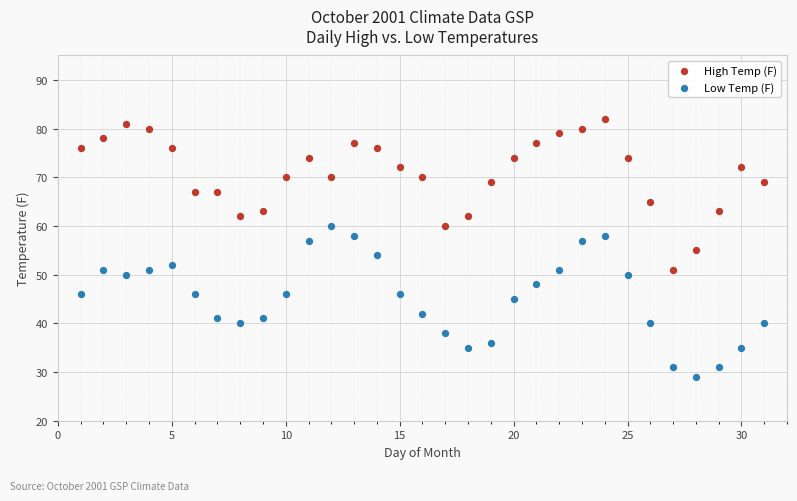

What is the X range (max minus min) for the scatter plot?

30